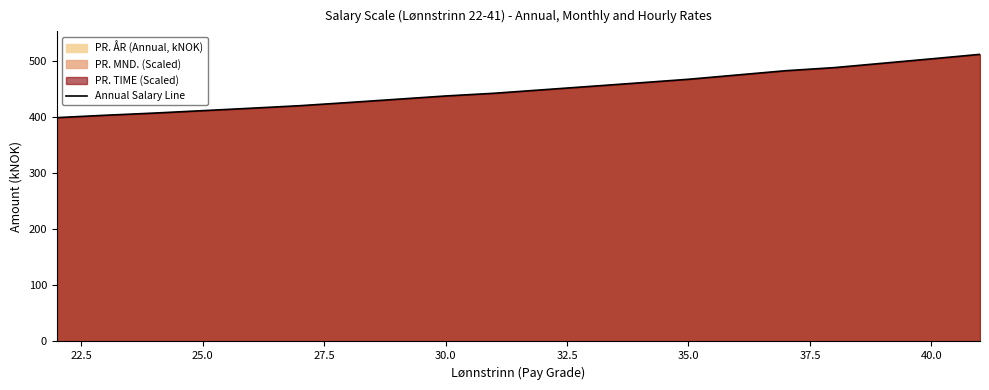

The value of Annual Salary Line at 30.0 is 437.9. True or false?

True